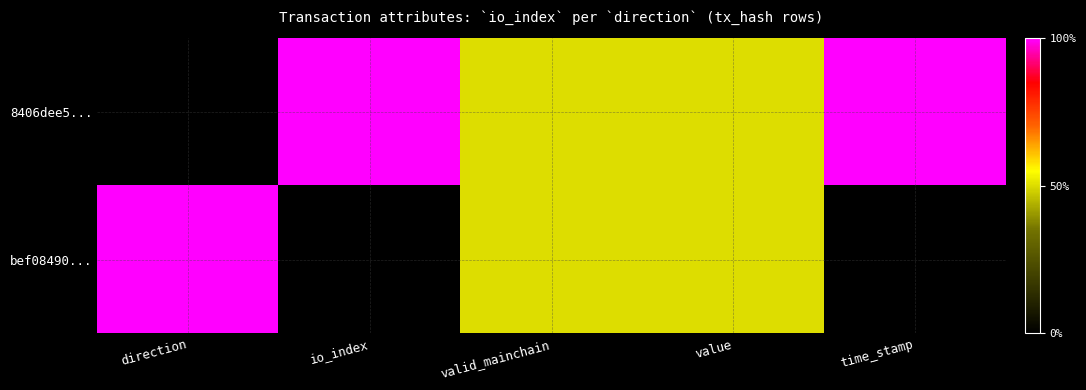

What is the maximum value shown in the chart?

1.0